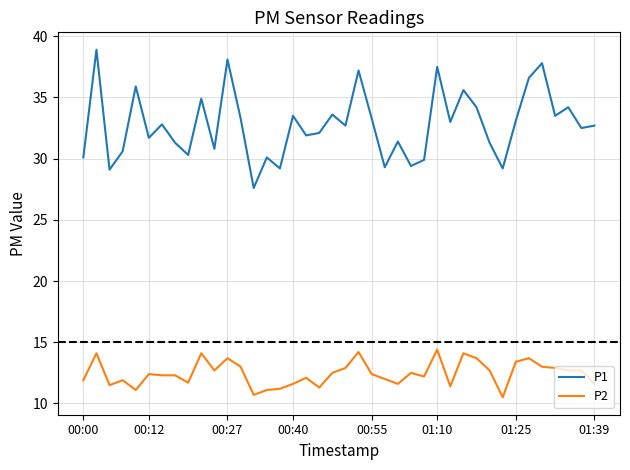

Rank the series by their maximum value, from highest to lowest.

P1, P2